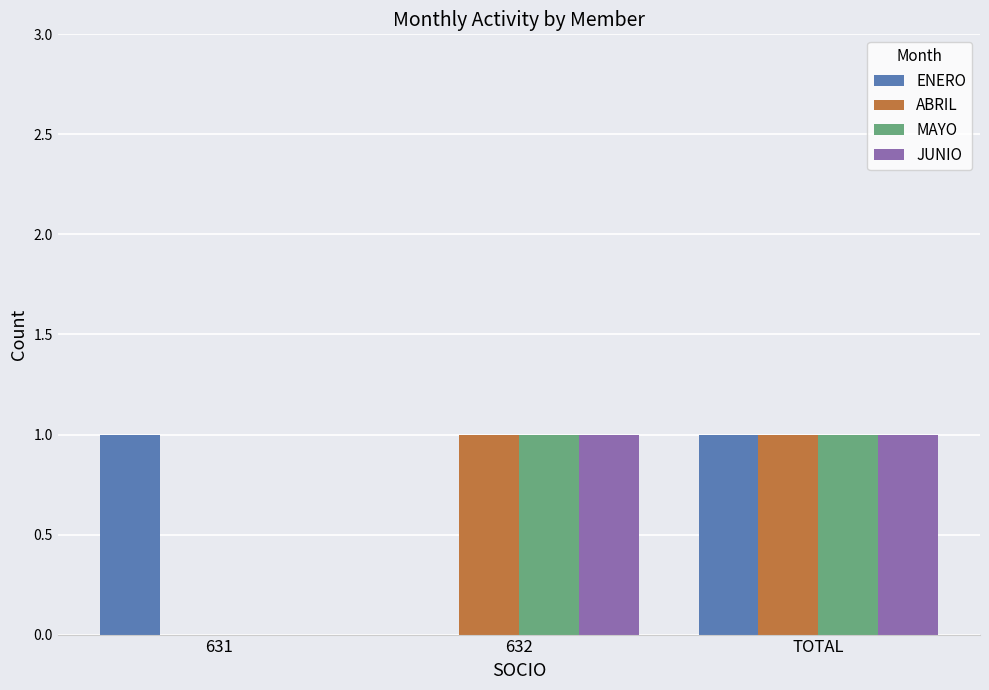

Reading left to right, list all the values displayed in this chart.

ENERO: 631=1	632=0	TOTAL=1
ABRIL: 631=0	632=1	TOTAL=1
MAYO: 631=0	632=1	TOTAL=1
JUNIO: 631=0	632=1	TOTAL=1